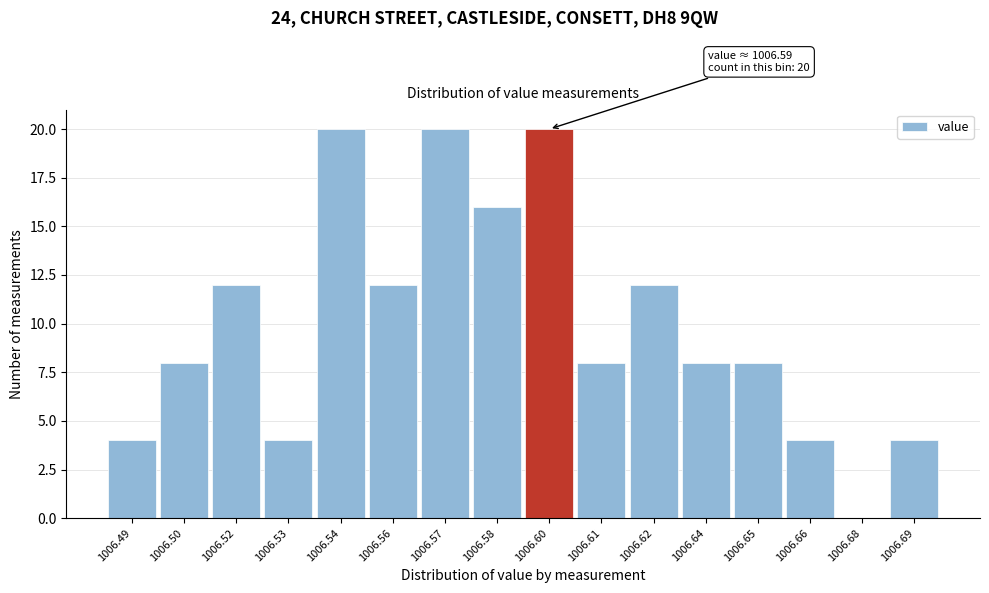

Reading right to left, list all the values displayed in this chart.

1006.69=4	1006.68=0	1006.66=4	1006.65=8	1006.64=8	1006.62=12	1006.61=8	1006.60=20	1006.58=16	1006.57=20	1006.56=12	1006.54=20	1006.53=4	1006.52=12	1006.50=8	1006.49=4